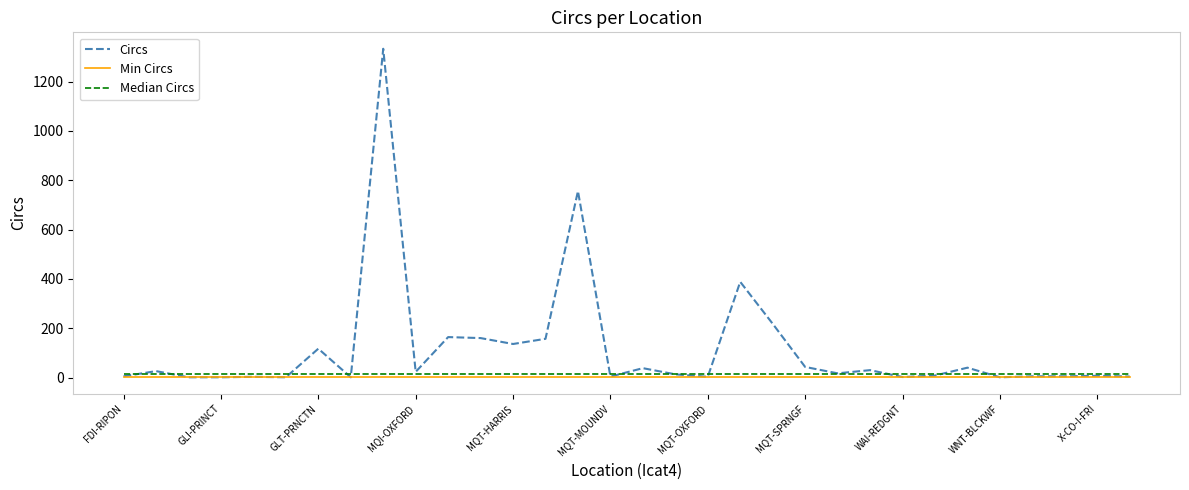

How many lines are shown in the chart?

3